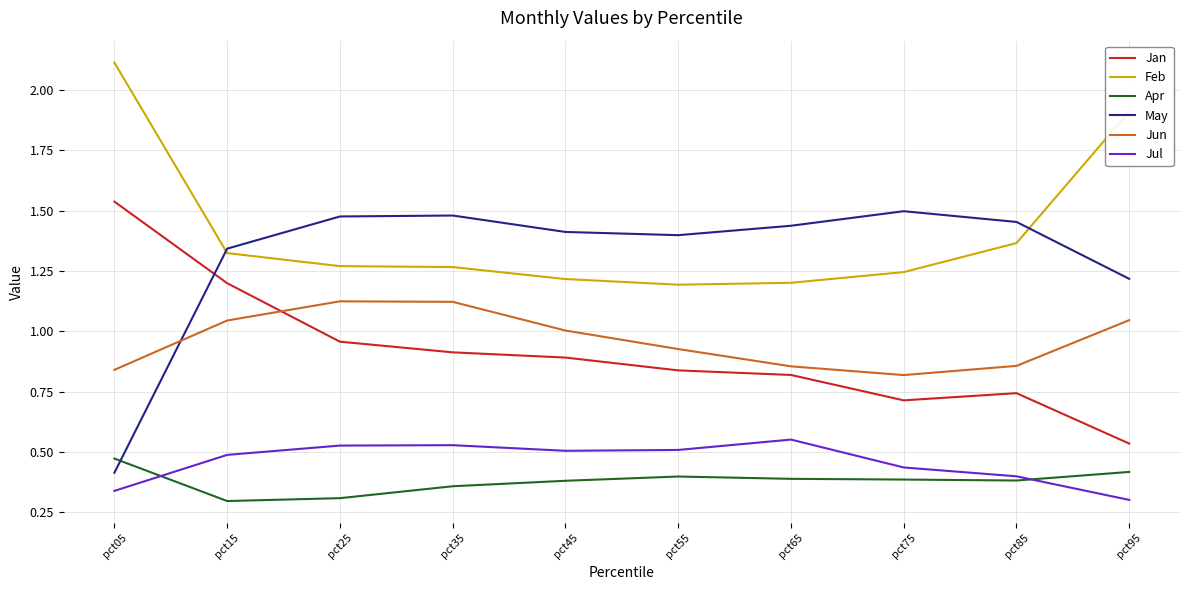

Rank the series by their maximum value, from highest to lowest.

Feb, Jan, May, Jun, Jul, Apr